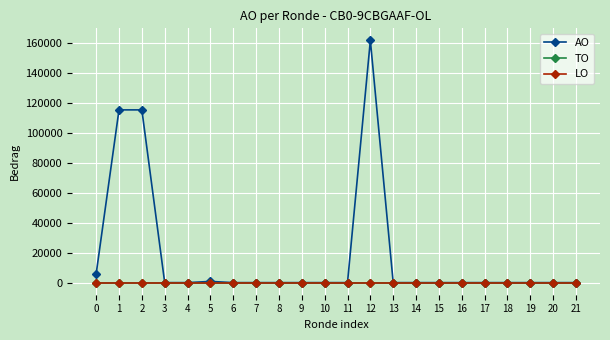

Does the chart have visible grid lines?

Yes